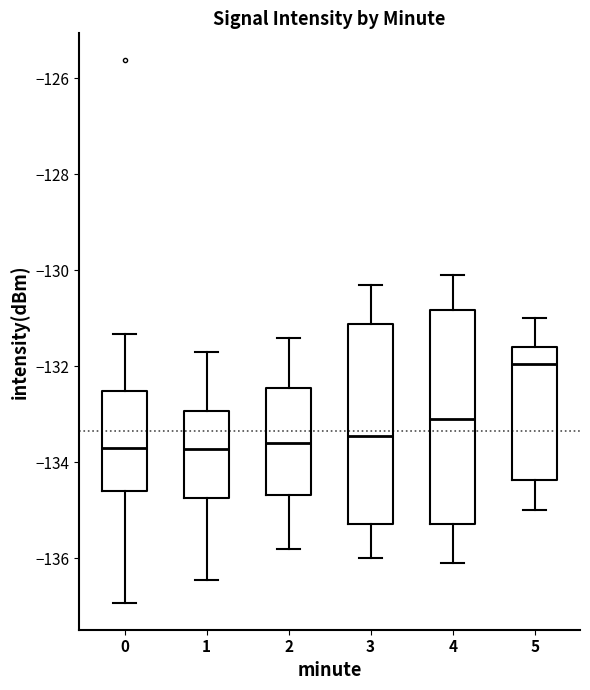

Which box is the tallest, from its lower edge to its upper edge?

4